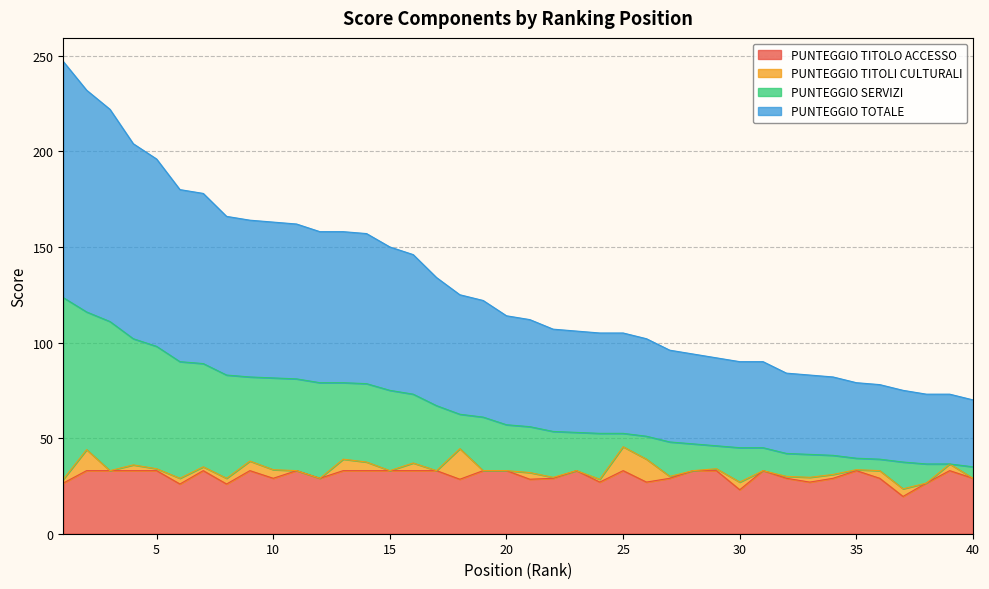

What is the value of the PUNTEGGIO TITOLO ACCESSO point at the 30th from the left?

23.0